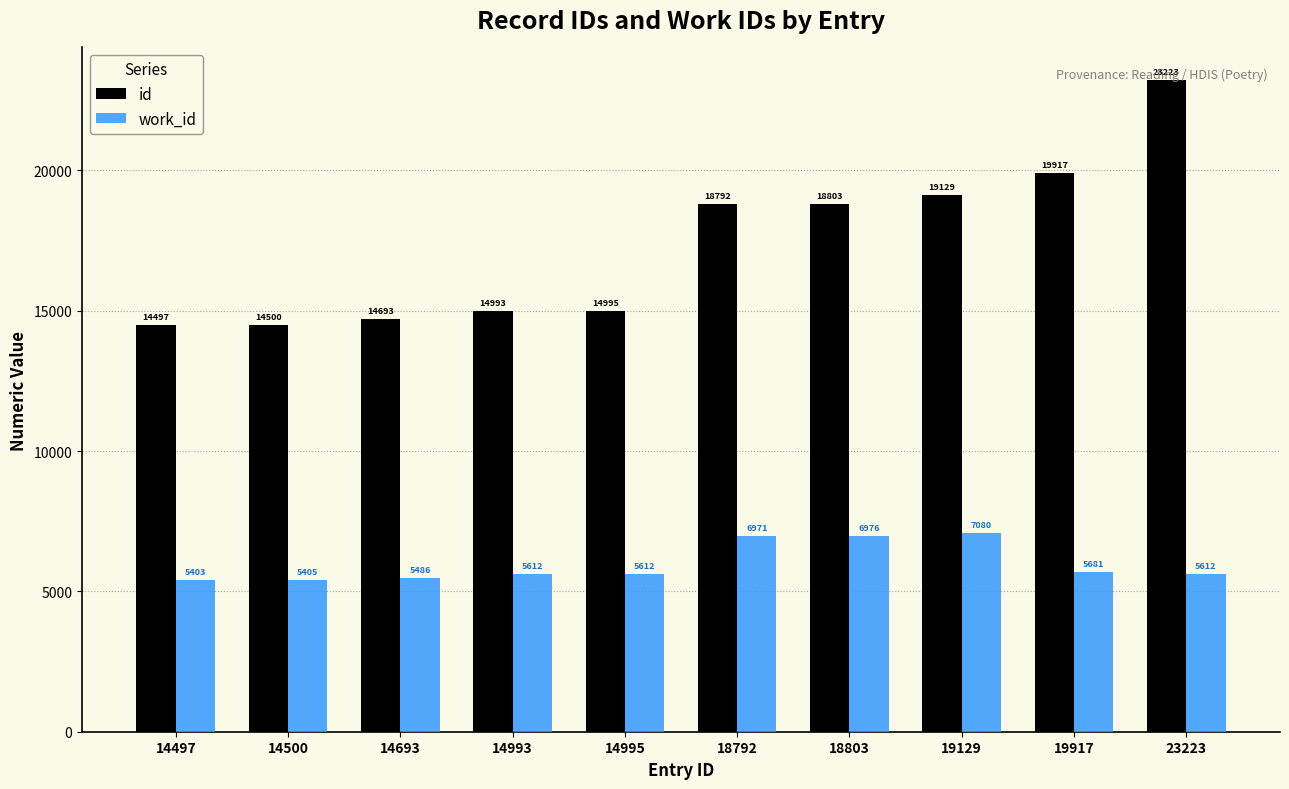

How many distinct data groups are displayed?

2